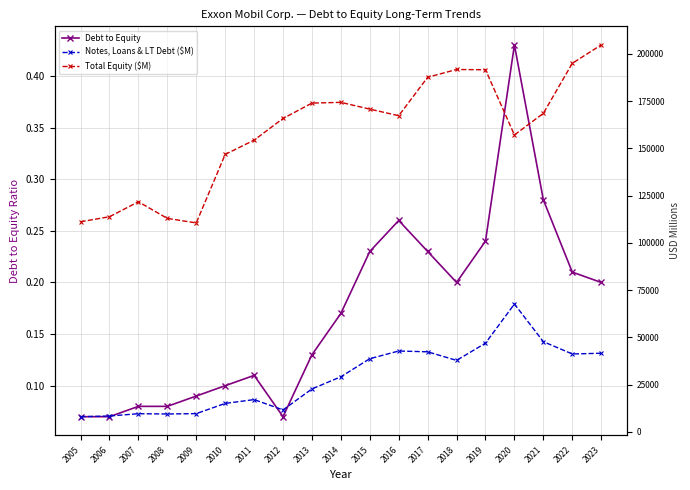

True or false: Notes, Loans & LT Debt ($M) and Total Equity ($M) intersect in this chart.

False